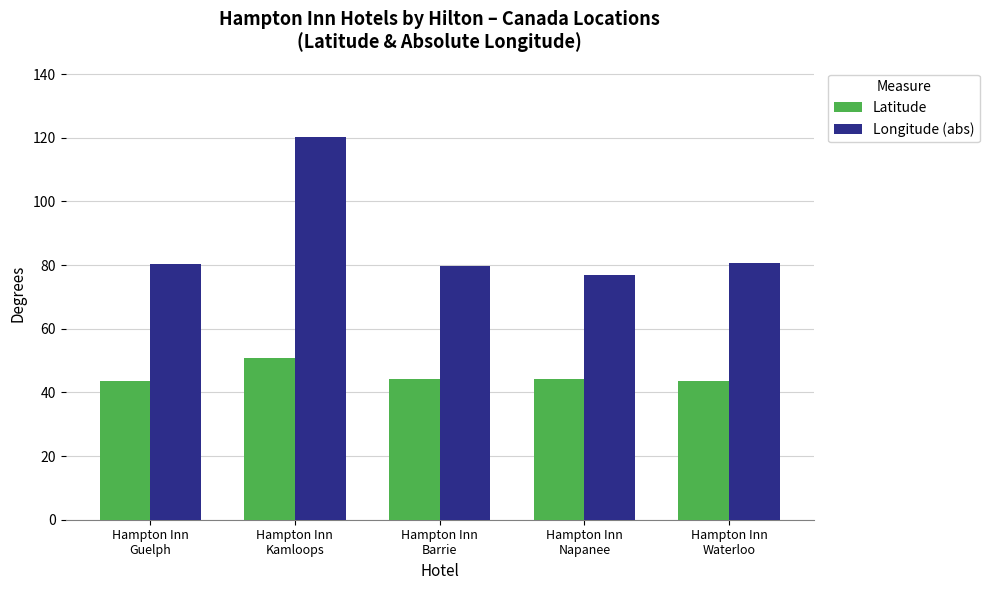

List the series in order of their peak value, highest first.

Longitude (abs), Latitude